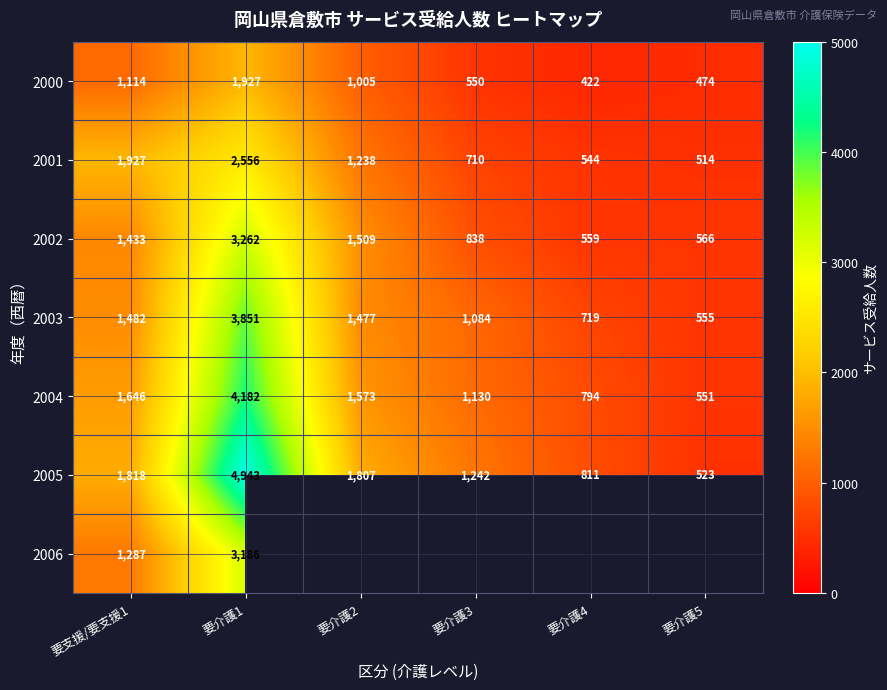

Rank the categories by 2004 value from lowest to highest.

要介護5, 要介護4, 要介護3, 要介護2, 要支援/要支援1, 要介護1